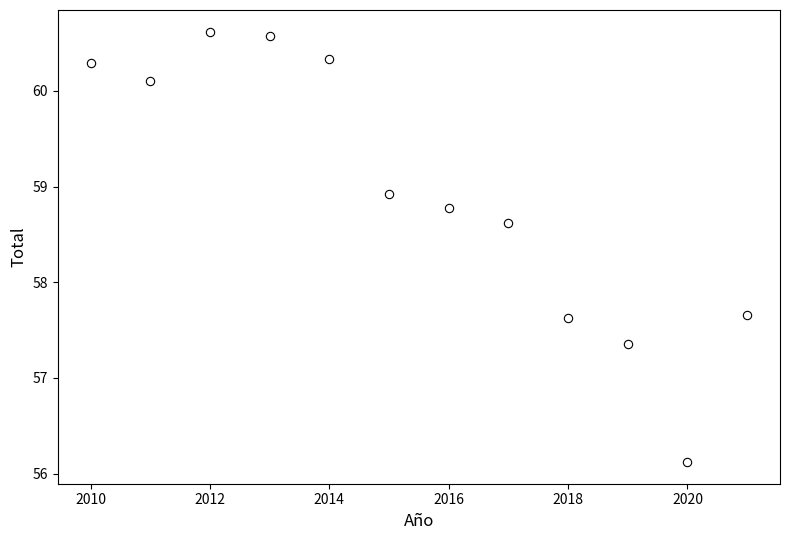

What is the range of X values (max minus min)?

11.0